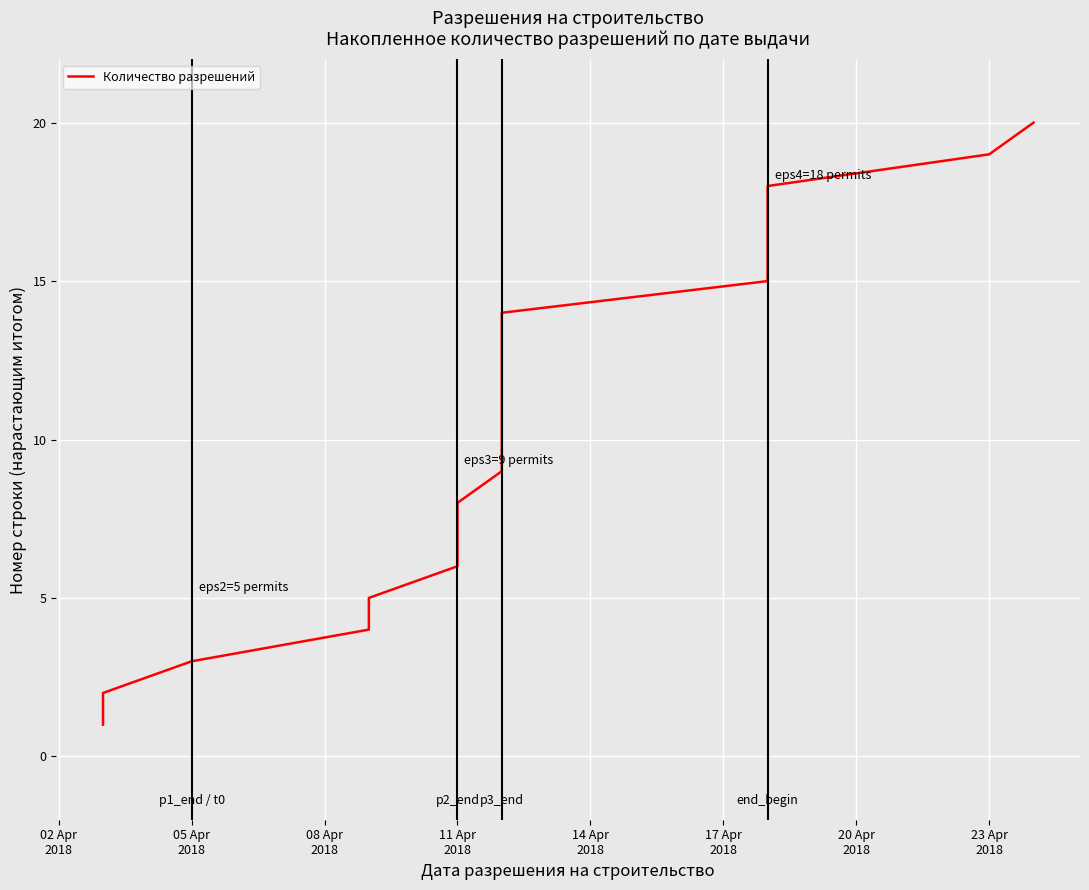

How many data points are less than 11?

10